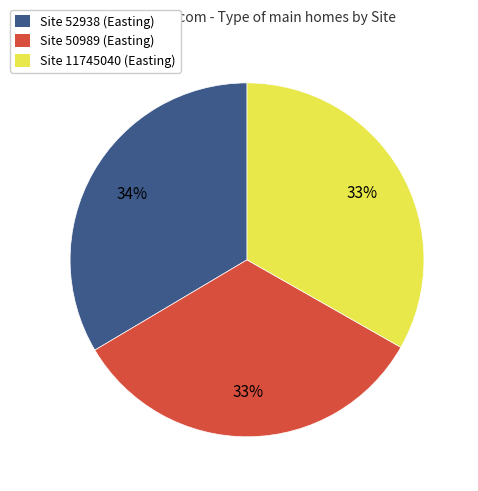

True or false: Site 11745040 (Easting) accounts for 22% of the total.

False